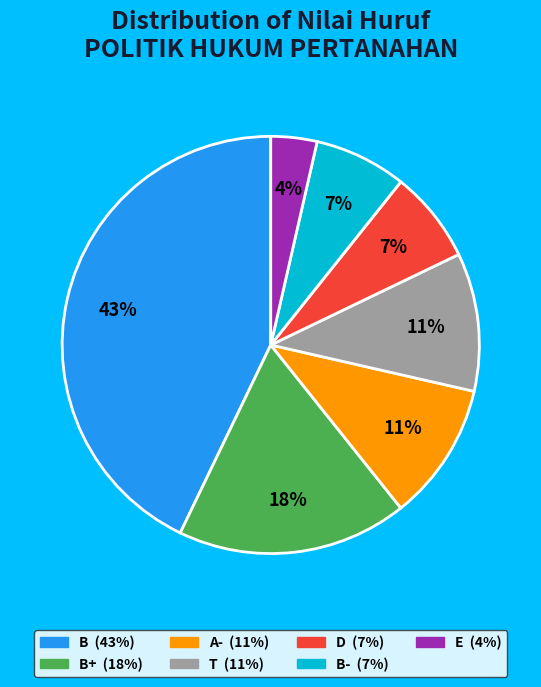

To the nearest percent, what is the average slice percentage?

14%